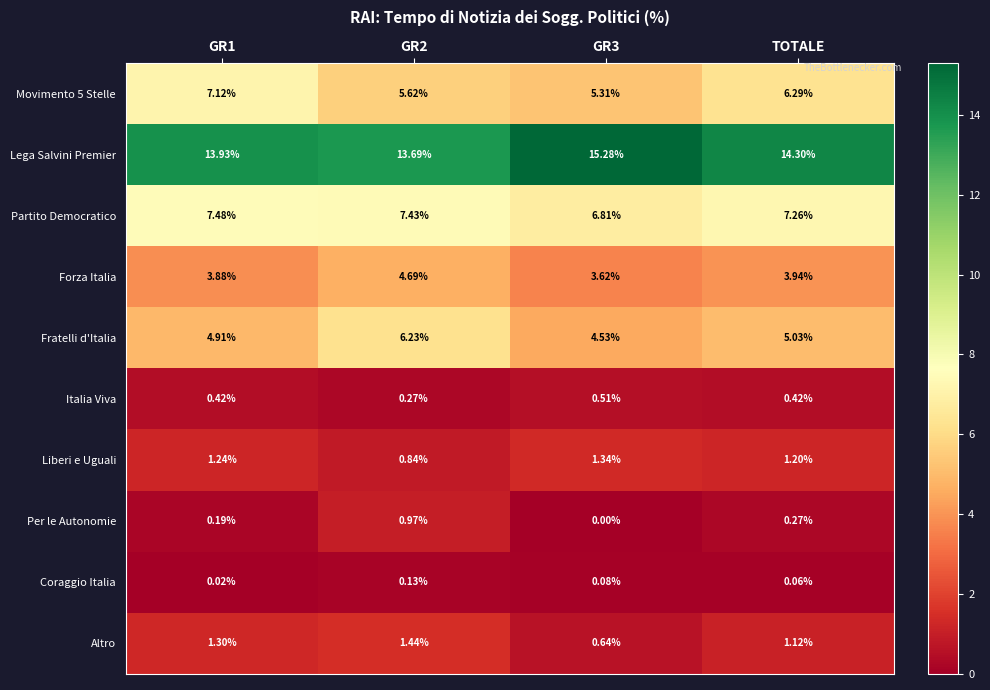

How many categories are shown in the chart?

4